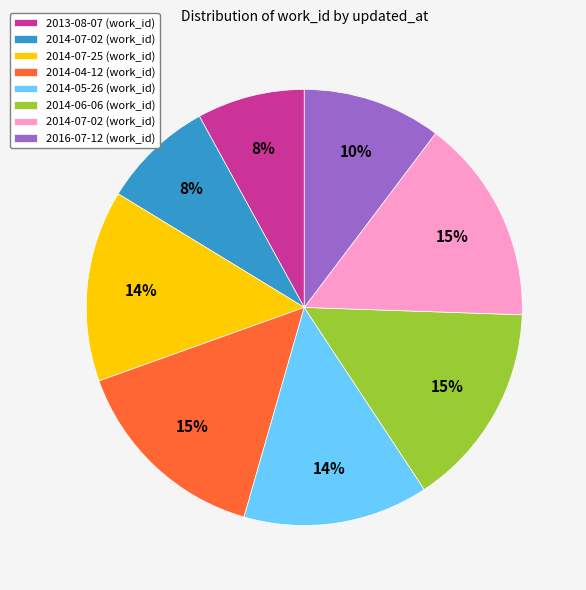

Is there any slice that represents more than half of the pie?

No